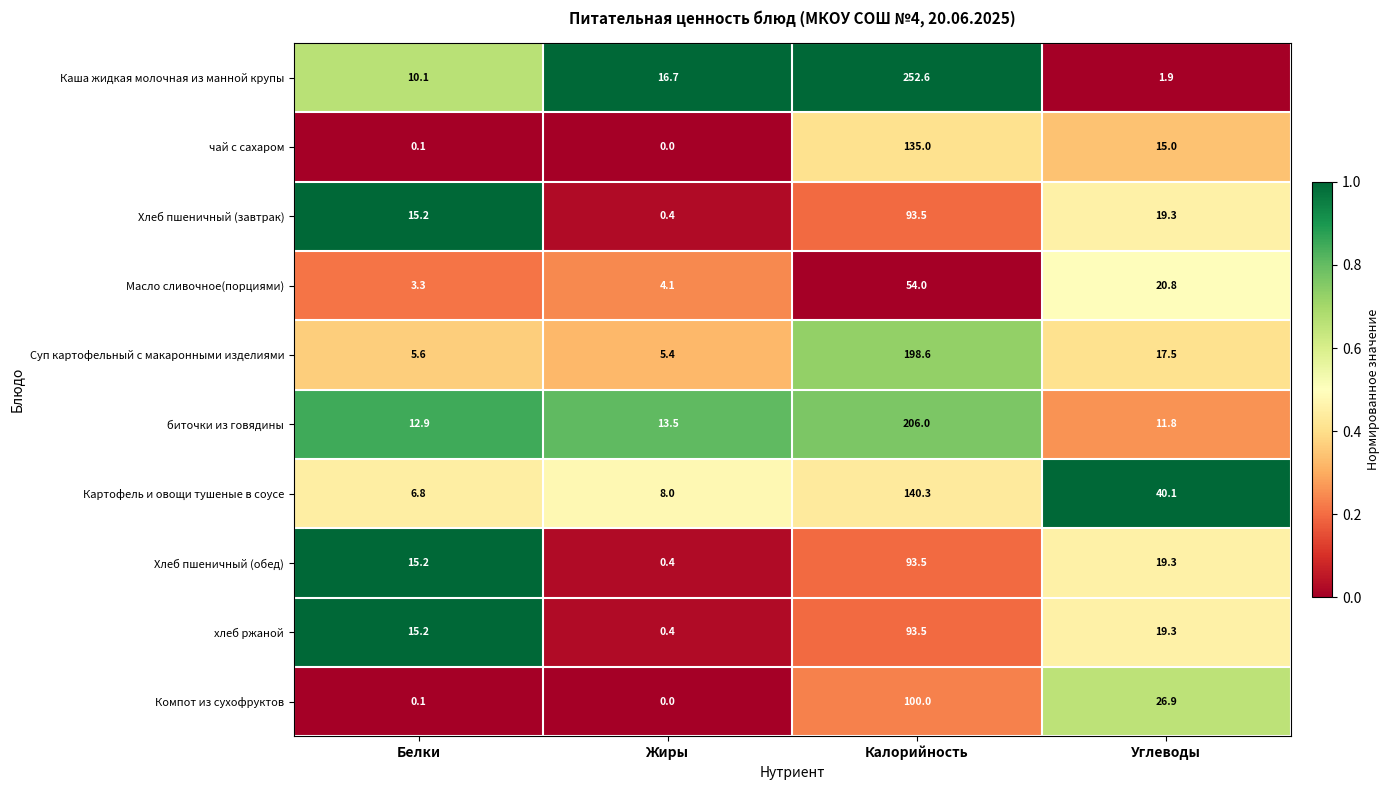

At which label is Хлеб пшеничный (обед) closest to 46?

Углеводы